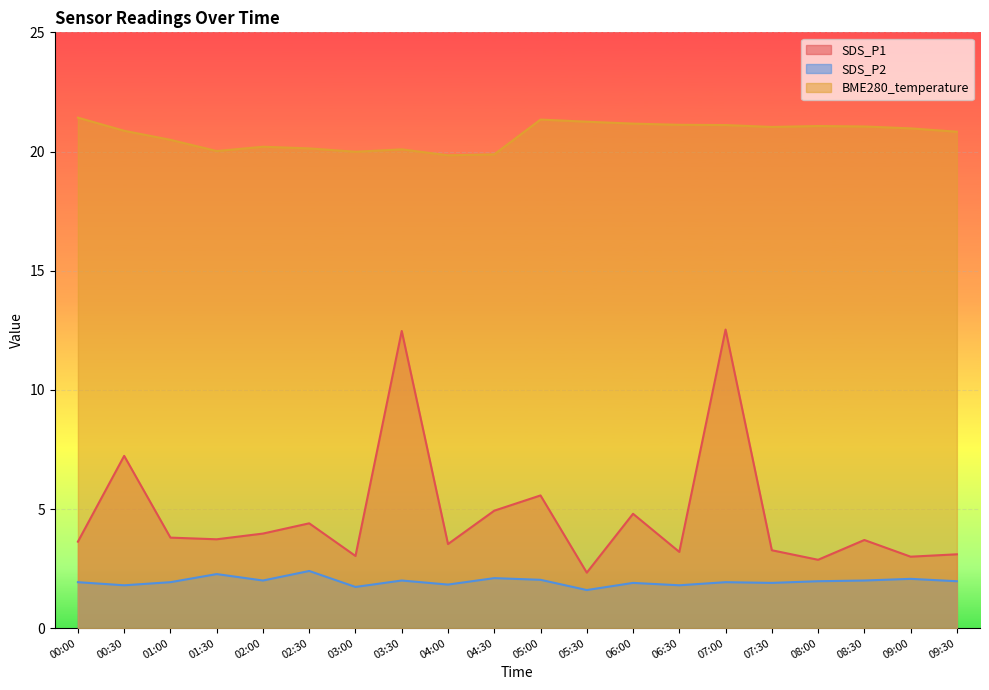

What is the label of the 9th point from the right?

05:30